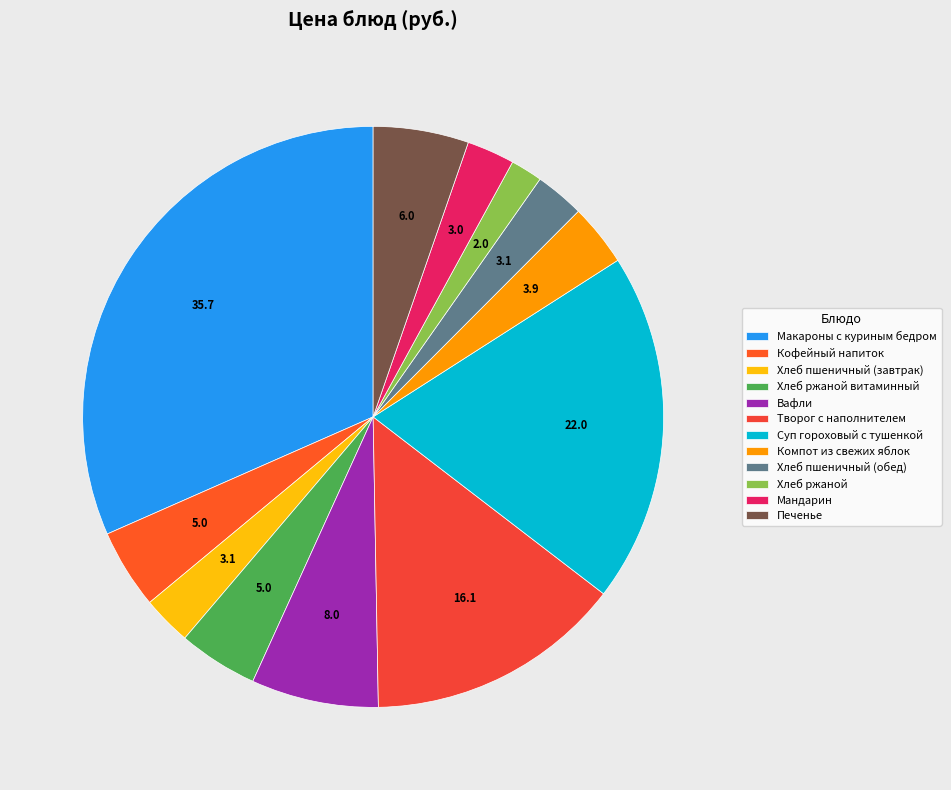

What percentage is NOT represented by Кофейный напиток?

95.6%